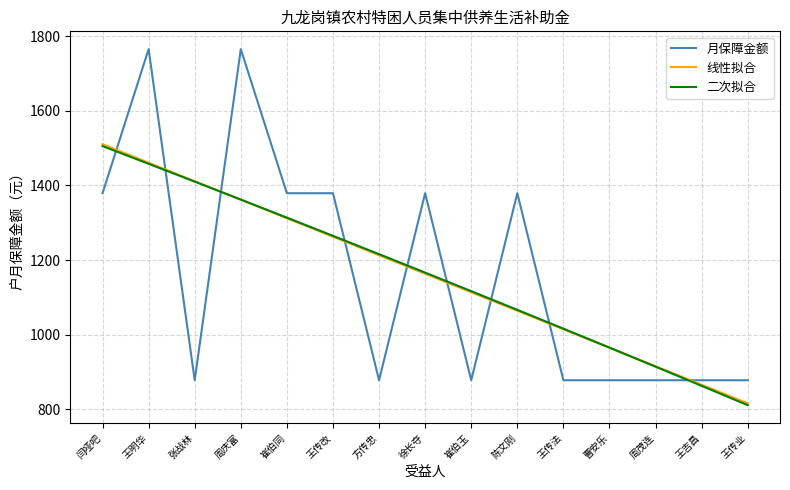

Which series changed the most between 陈文刚 and 王传法?

月保障金额